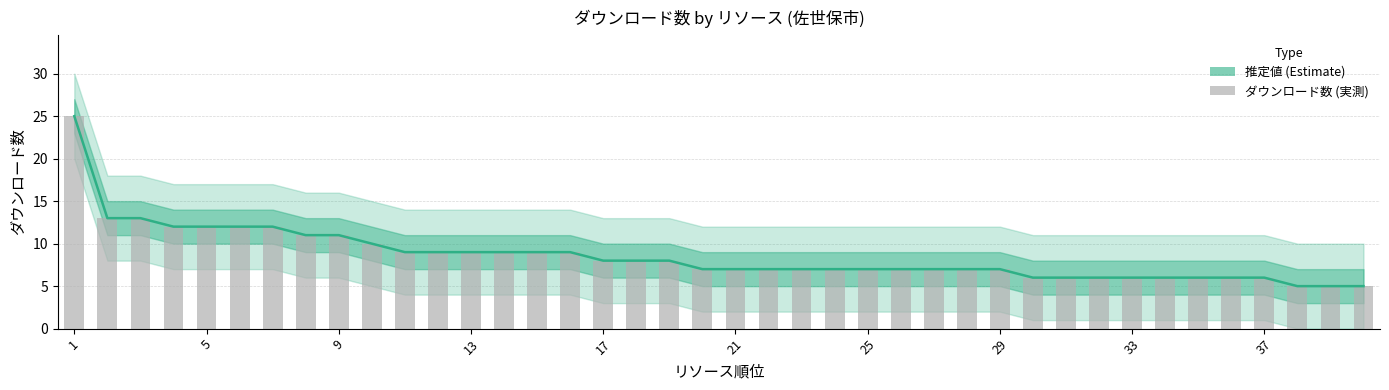

Is the value of 推定値 (Estimate) at 12 greater than the value of ダウンロード数 (実測) at 11?

No